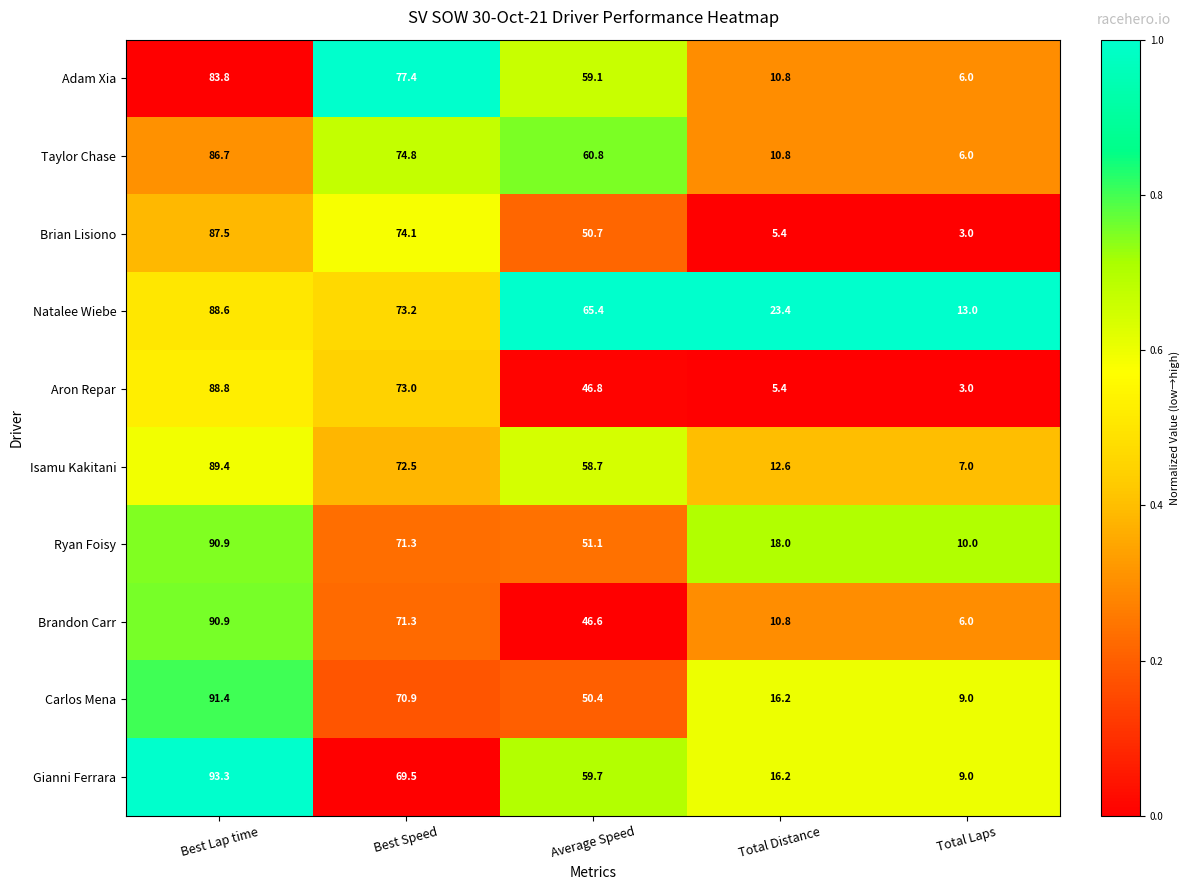

At Average Speed, list the series in order from largest to smallest.

Natalee Wiebe, Taylor Chase, Gianni Ferrara, Adam Xia, Isamu Kakitani, Ryan Foisy, Brian Lisiono, Carlos Mena, Aron Repar, Brandon Carr